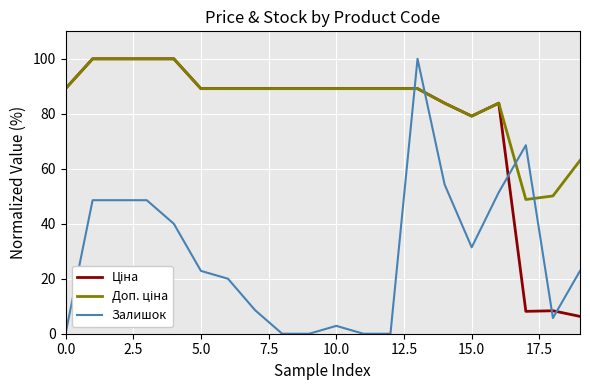

Which series has the largest range (max minus min)?

Залишок